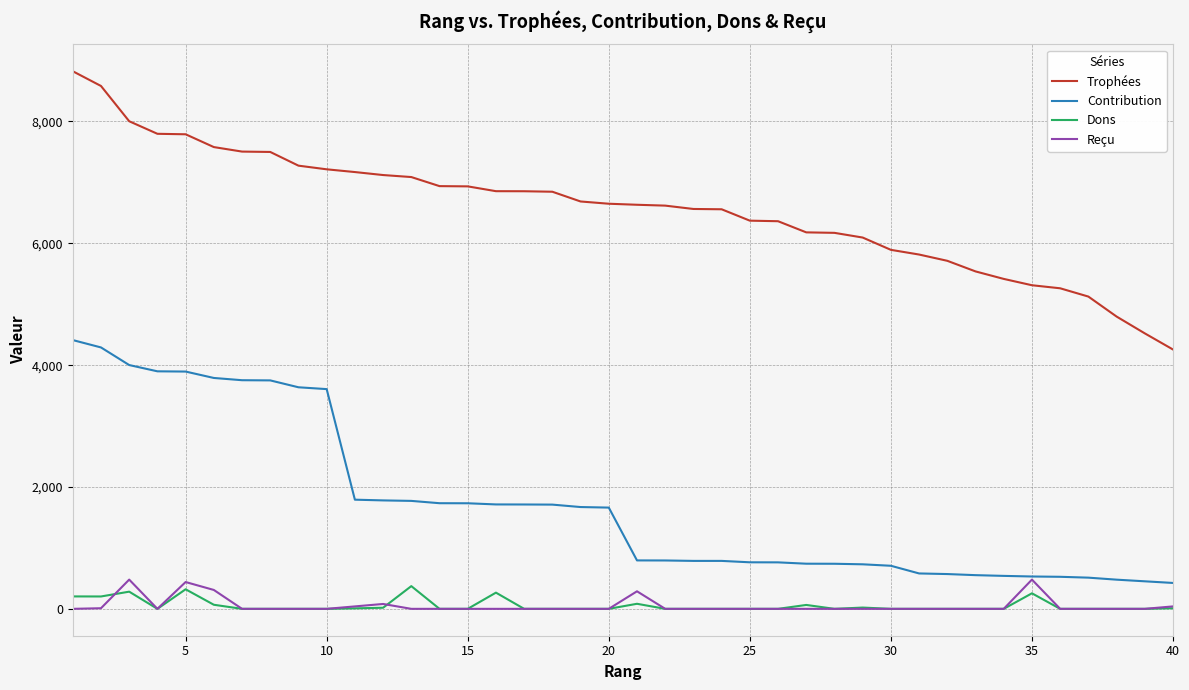

True or false: Contribution and Trophées intersect in this chart.

False